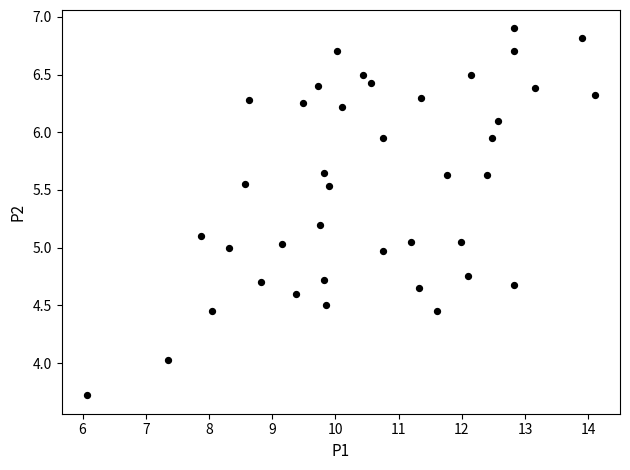

What is the range of X values (max minus min)?

8.0